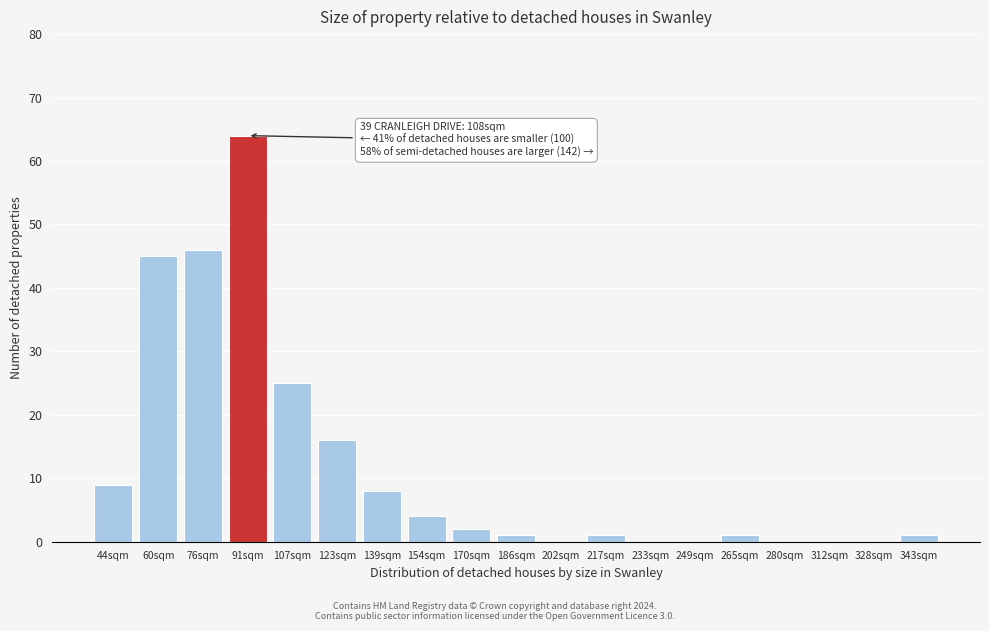

Reading left to right, what are all the values shown in this chart?

44sqm=9	60sqm=45	76sqm=46	91sqm=64	107sqm=25	123sqm=16	139sqm=8	154sqm=4	170sqm=2	186sqm=1	202sqm=0	217sqm=1	233sqm=0	249sqm=0	265sqm=1	280sqm=0	312sqm=0	328sqm=0	343sqm=1